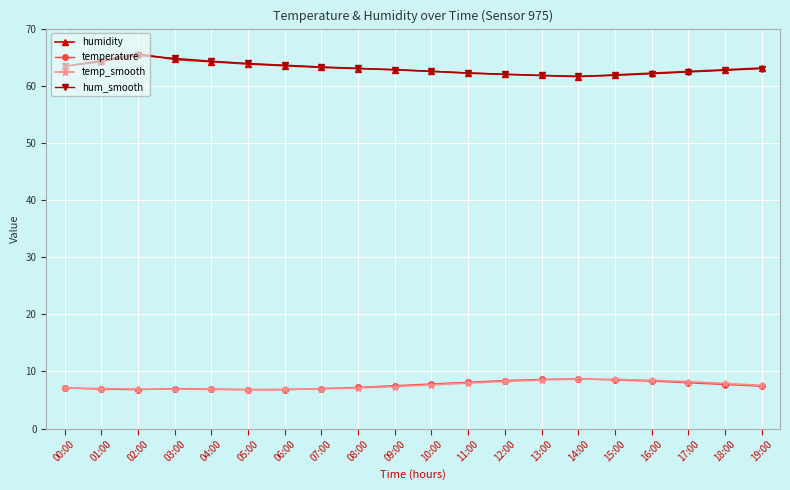

What is the greatest value displayed?

65.6